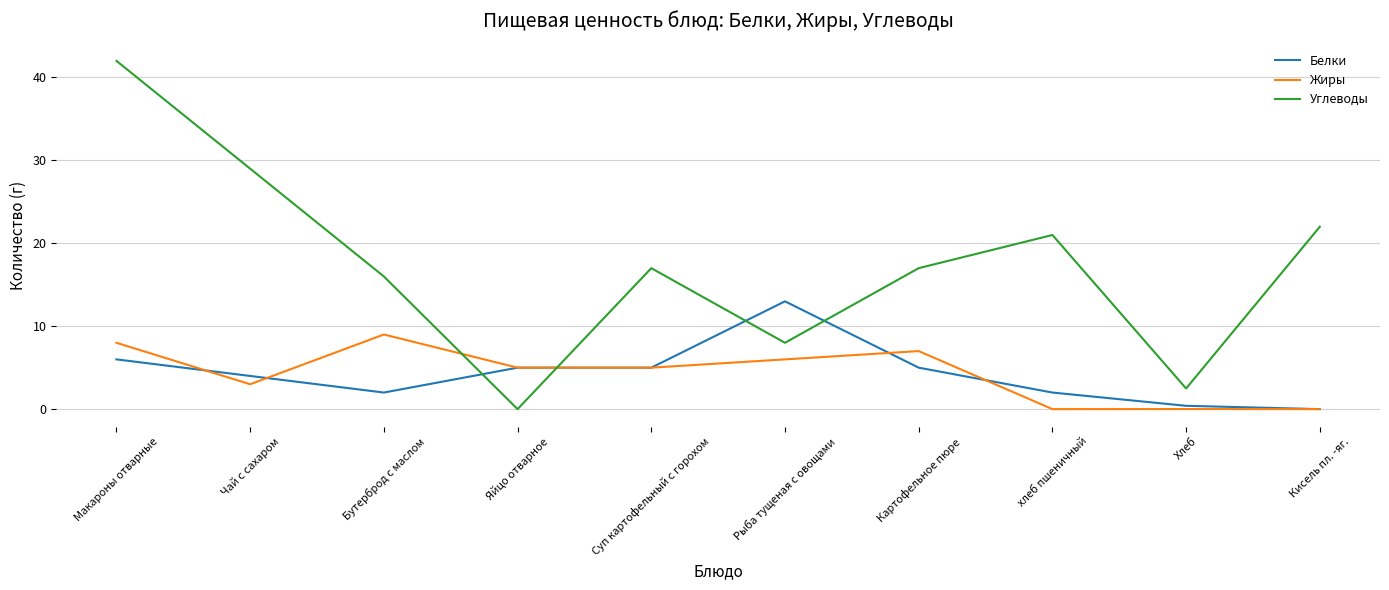

At which label does Жиры first exceed 5?

Макароны отварные